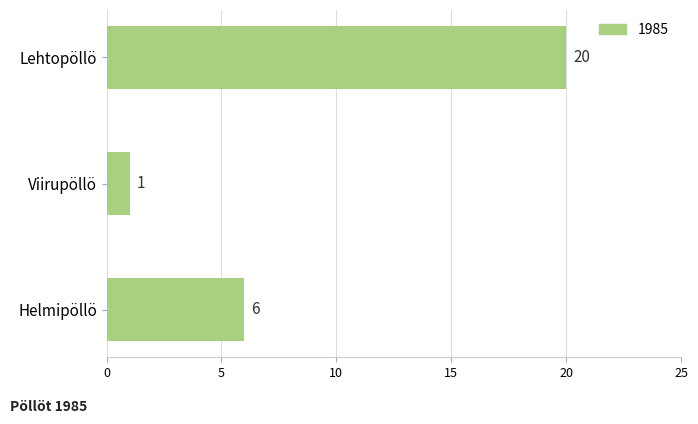

What is the sum of all values?

27